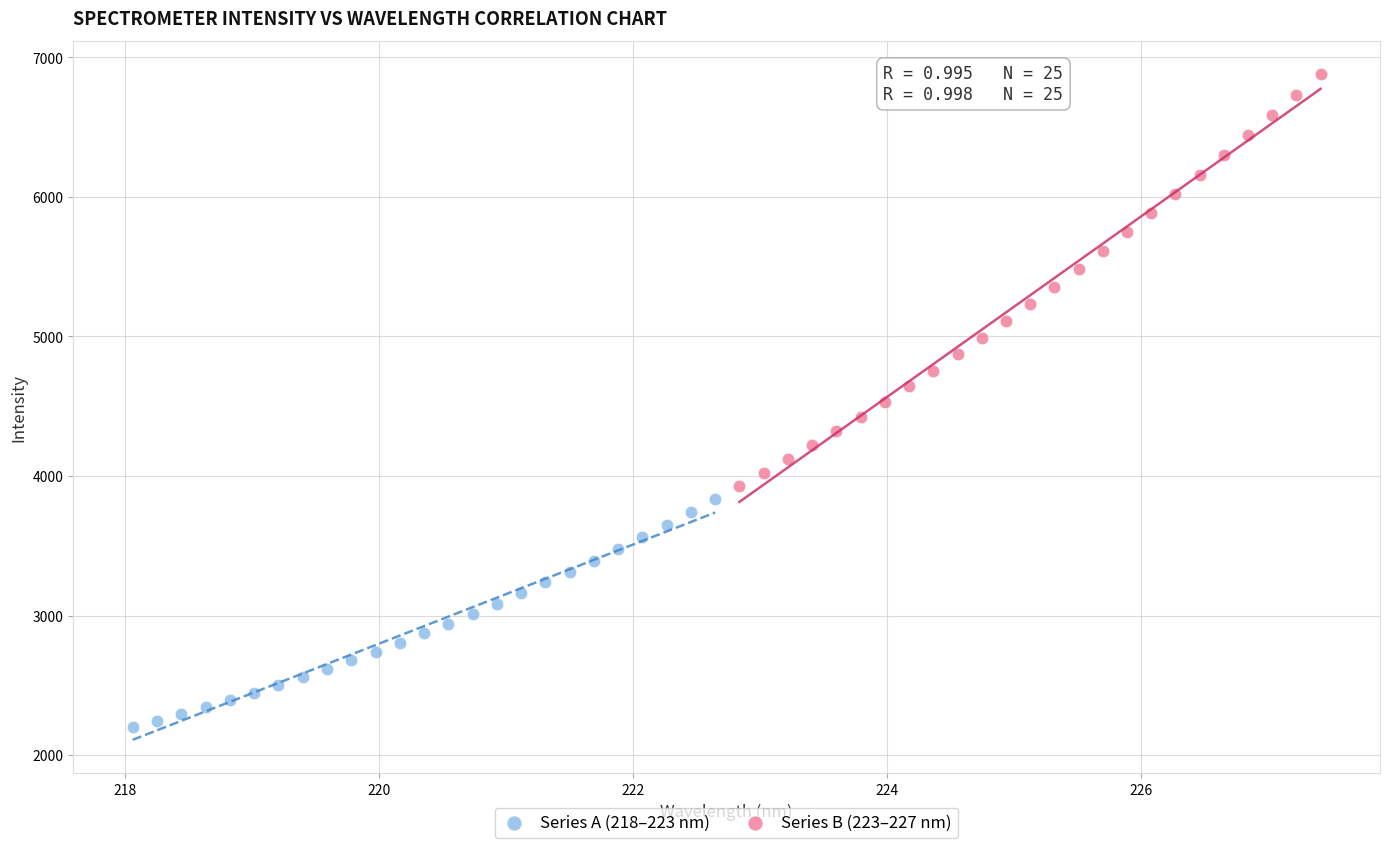

Which series contains the lowest Y value?

Series A (218–223 nm)